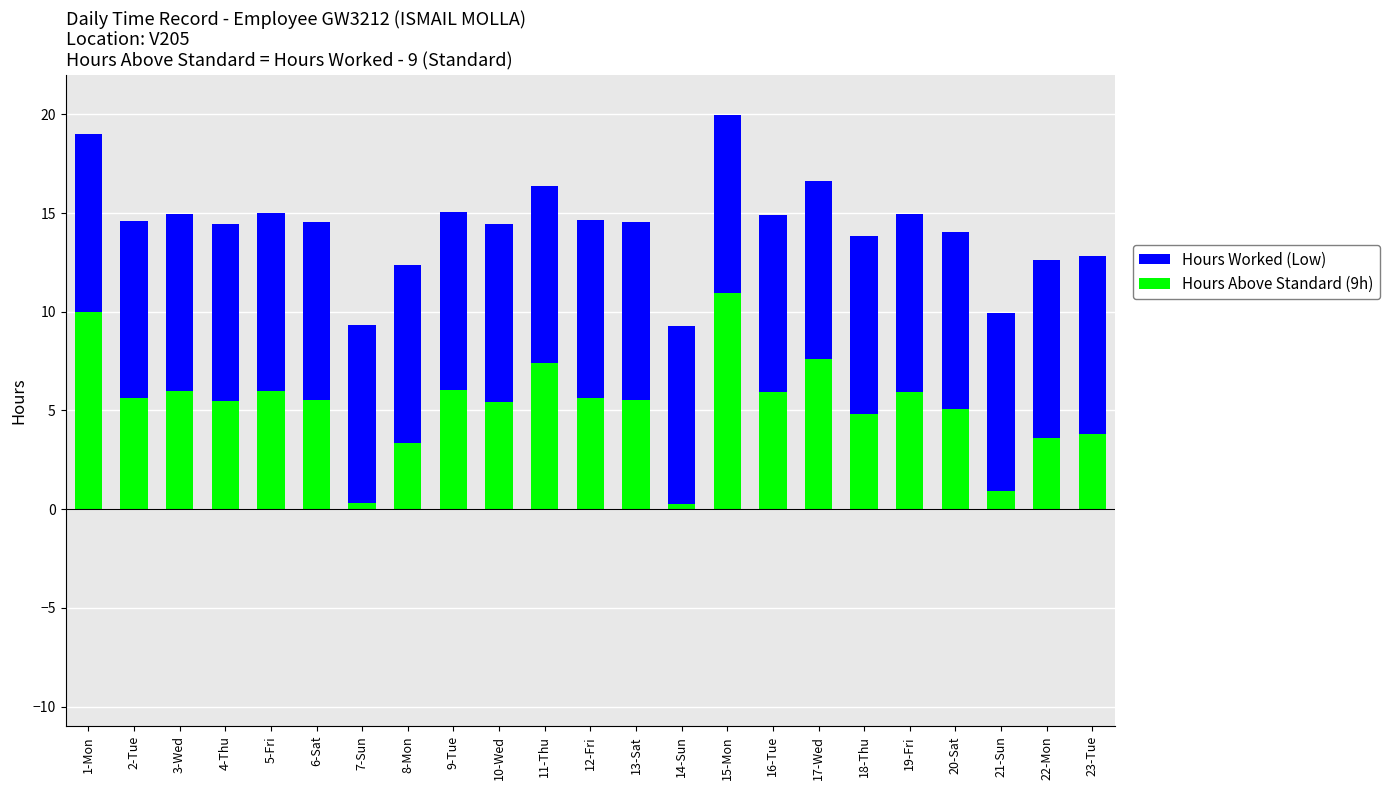

Is it true that Hours Above Standard (9h) equals 7.2 at 10-Wed?

False